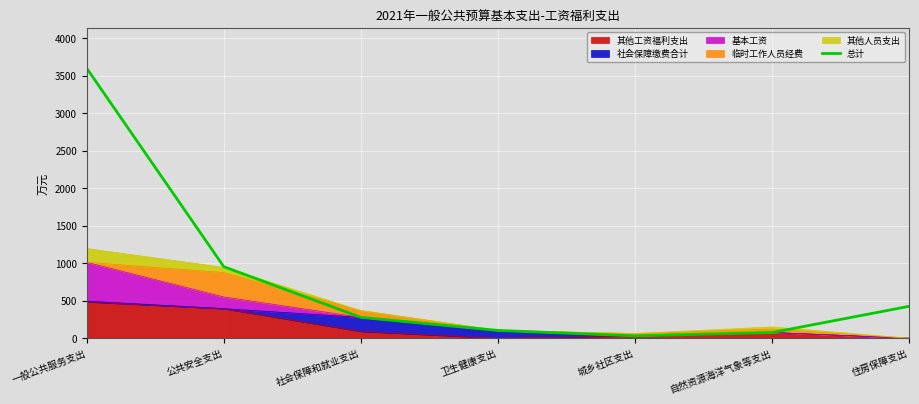

Rank the categories by value from lowest to highest.

城乡社区支出, 自然资源海洋气象等支出, 卫生健康支出, 社会保障和就业支出, 住房保障支出, 公共安全支出, 一般公共服务支出